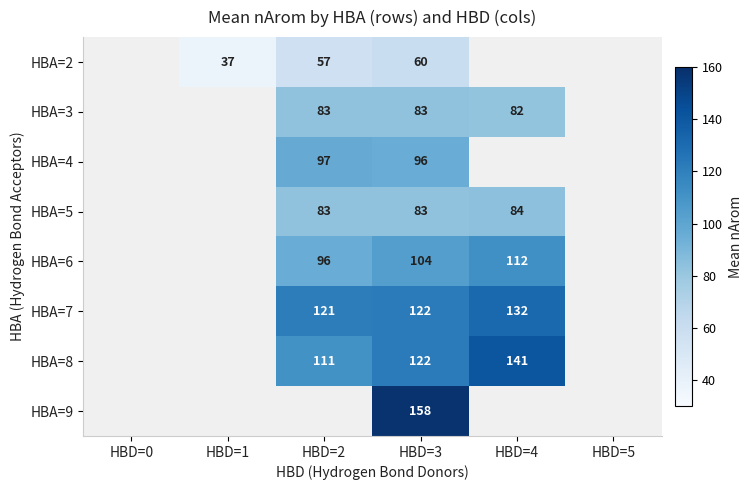

What is the spread (max minus min) of values at HBD=2?

64.0